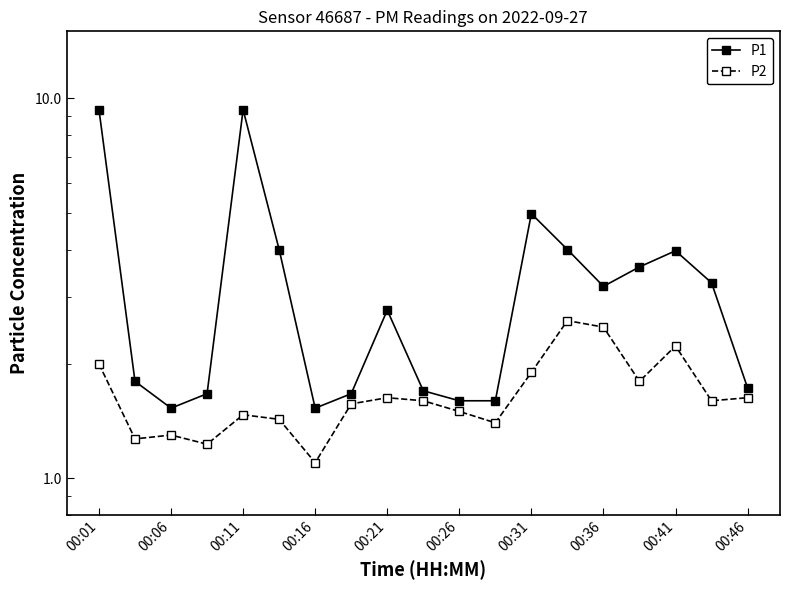

What is the spread (max minus min) of values at 00:01?

7.3